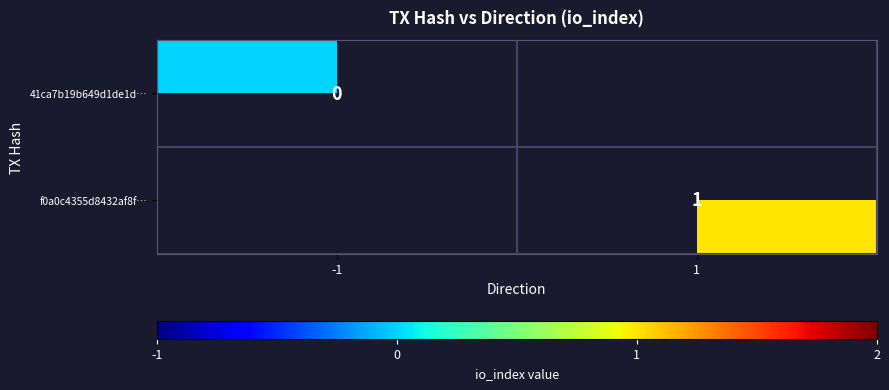

True or false: f0a0c4355d8432af8f… has a value of 1 at 1.

True